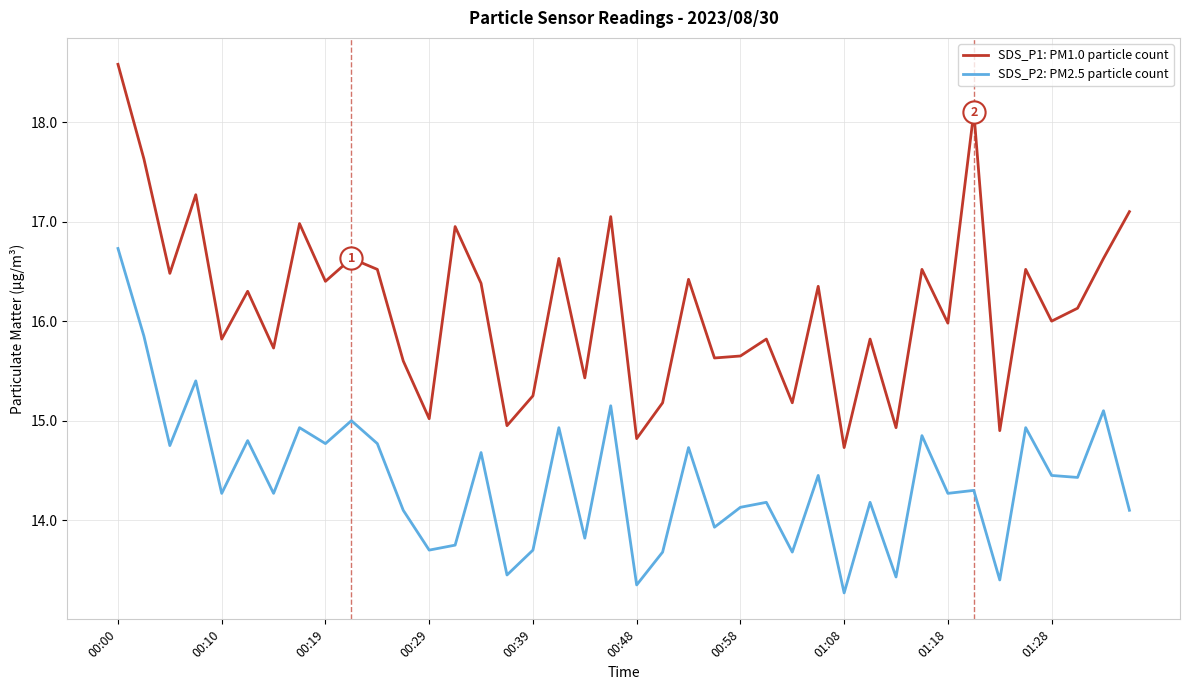

What is the maximum value for SDS_P2: PM2.5 particle count?

16.7